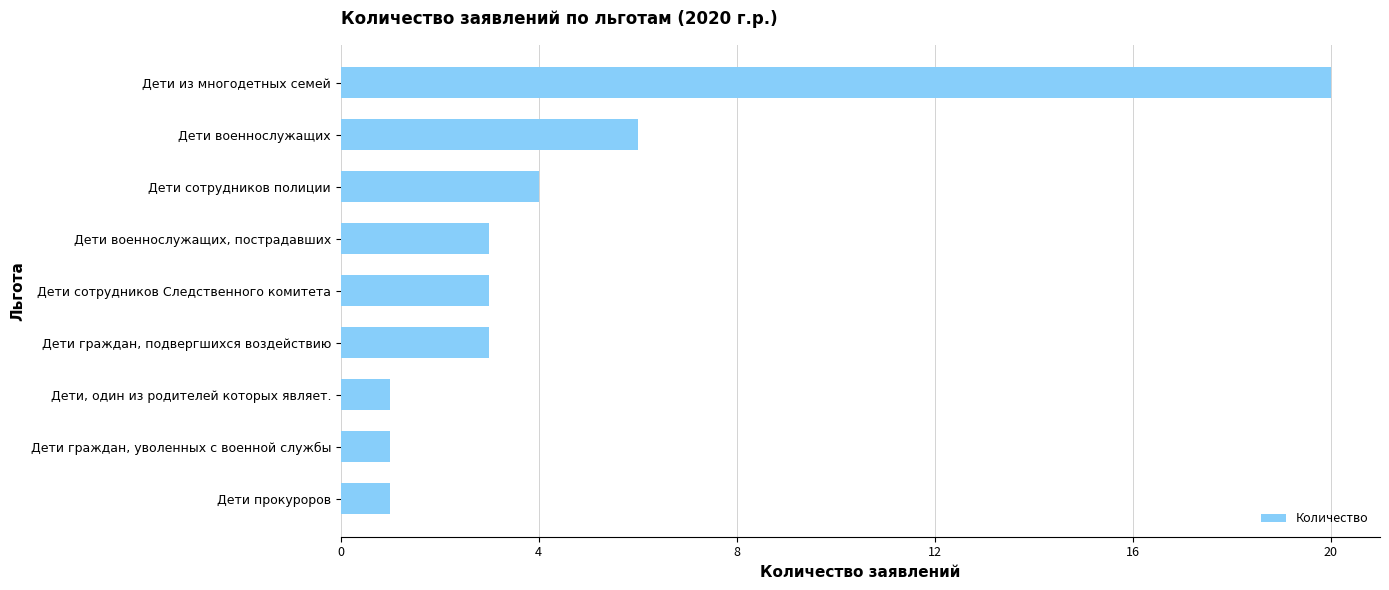

The chart shows a value of 6 at Дети военнослужащих. True or false?

True